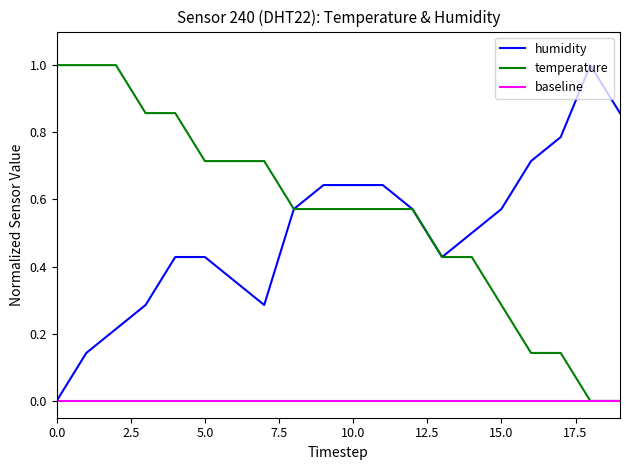

How many temperature values are between 0 and 1?

20